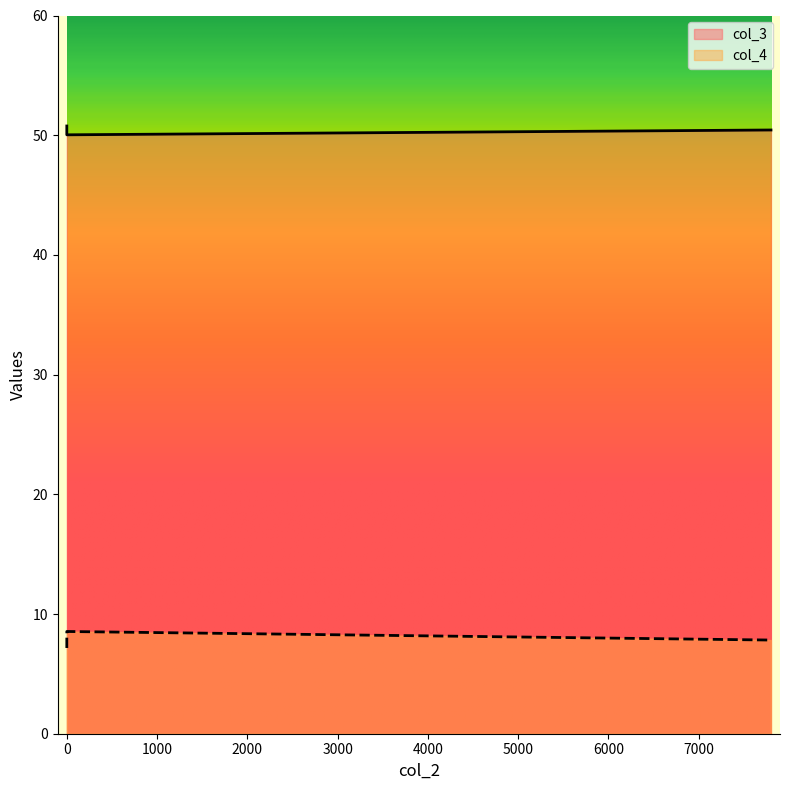

Reading left to right, transcribe all the data shown in this chart.

col_3: 50.8	50.4	50.0
col_4: 7.2	7.8	8.5